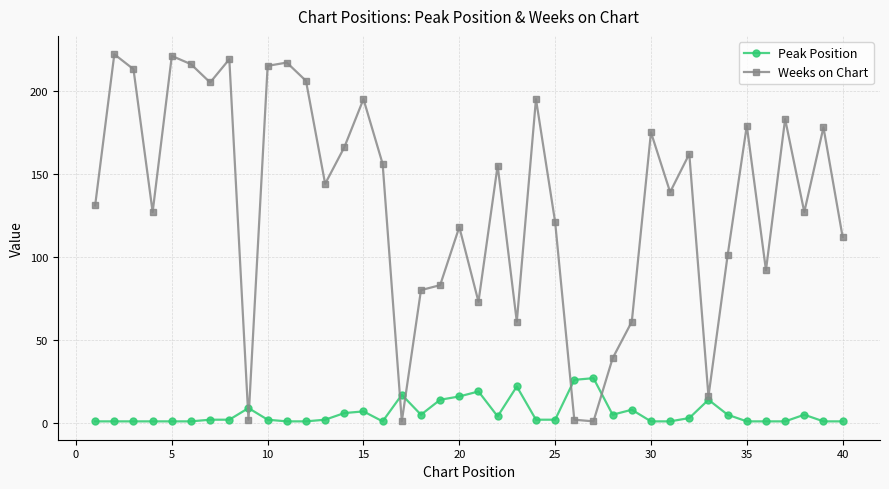

List the series in order of their peak value, highest first.

Weeks on Chart, Peak Position